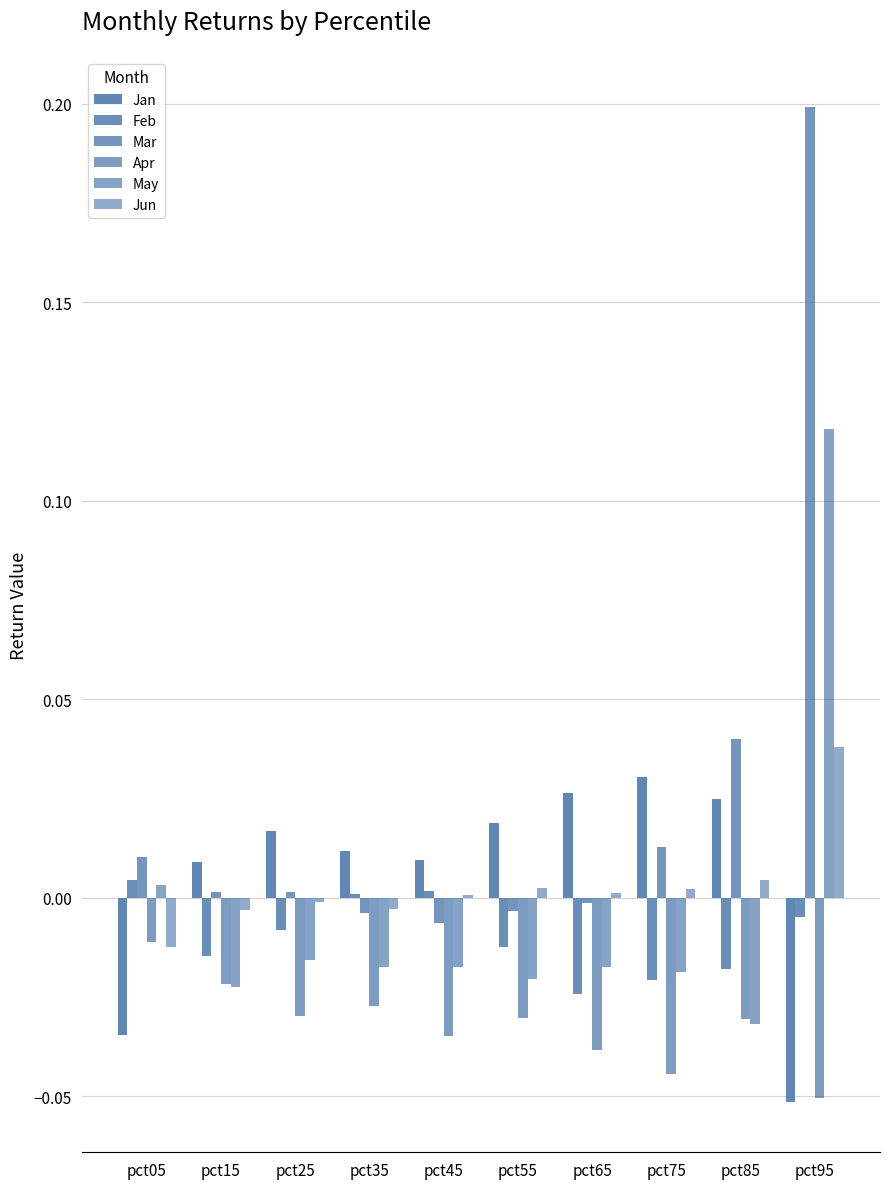

At which label does Jan first exceed 0?

pct15